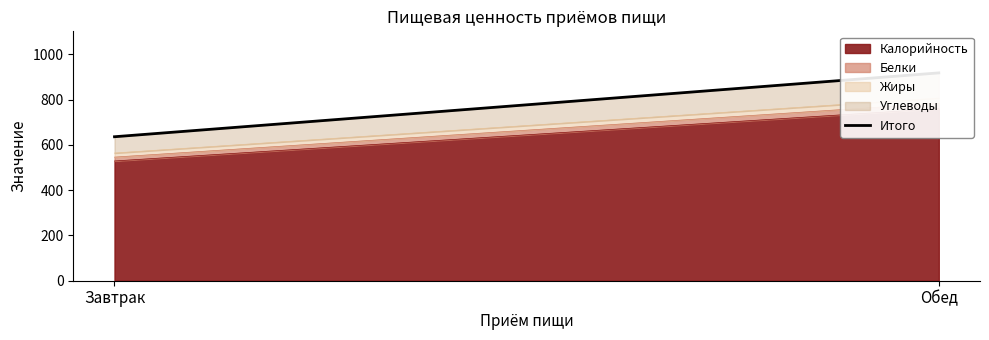

What is the value of the 2nd point from the left?

918